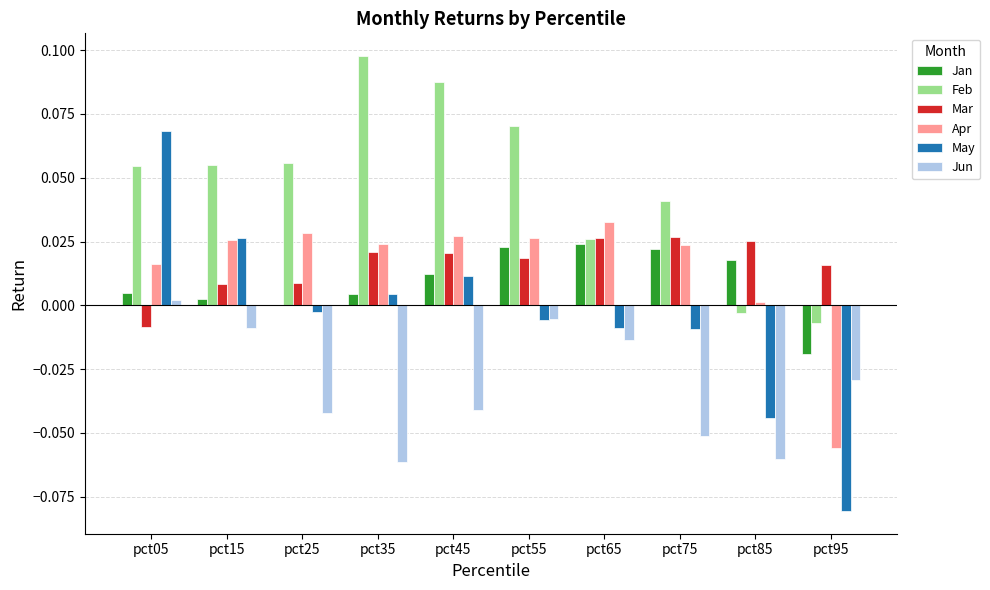

Rank the series at pct35 from lowest to highest value.

Jun, Jan, May, Mar, Apr, Feb